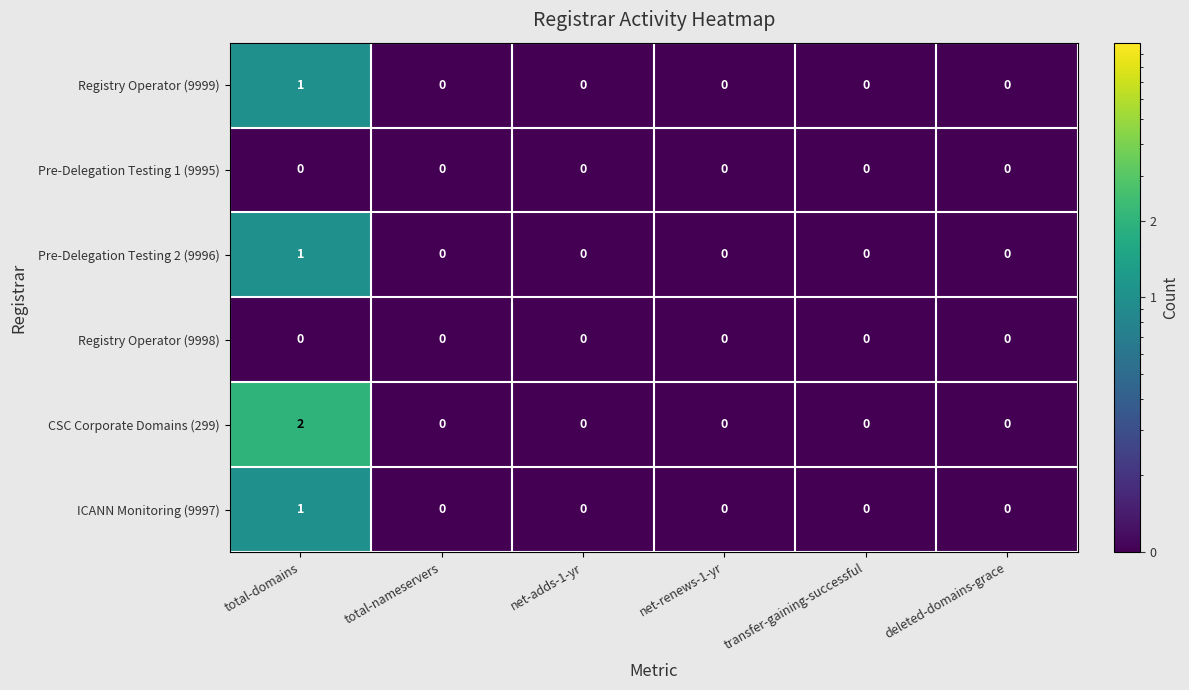

Is it true that Registry Operator (9998) equals 0 at net-adds-1-yr?

True